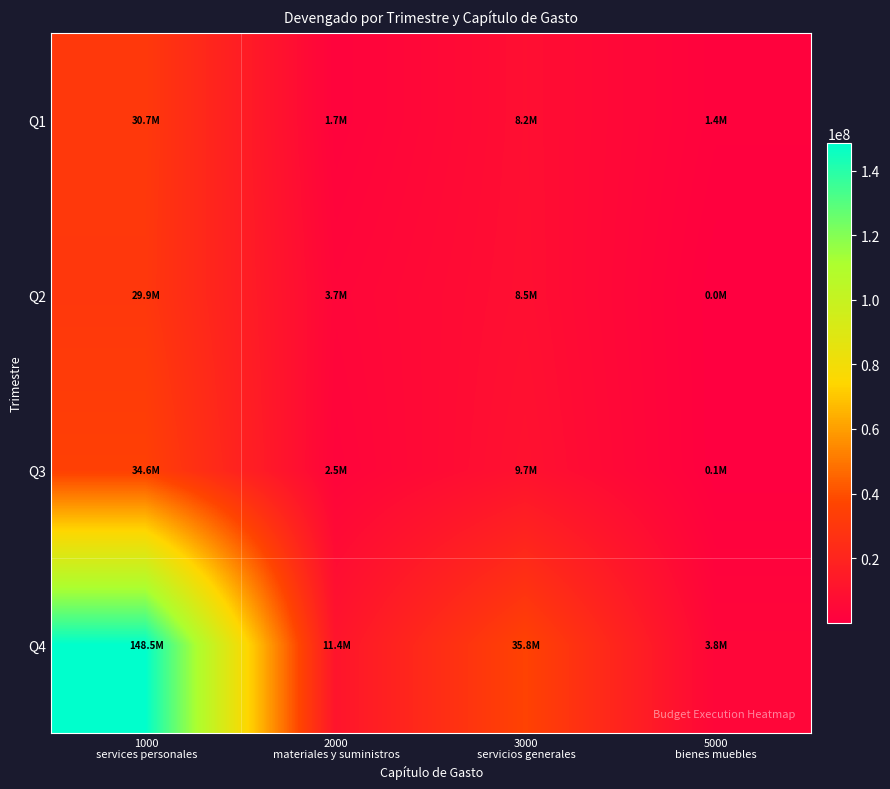

Rank the series by their maximum value, from highest to lowest.

Q4, Q3, Q1, Q2